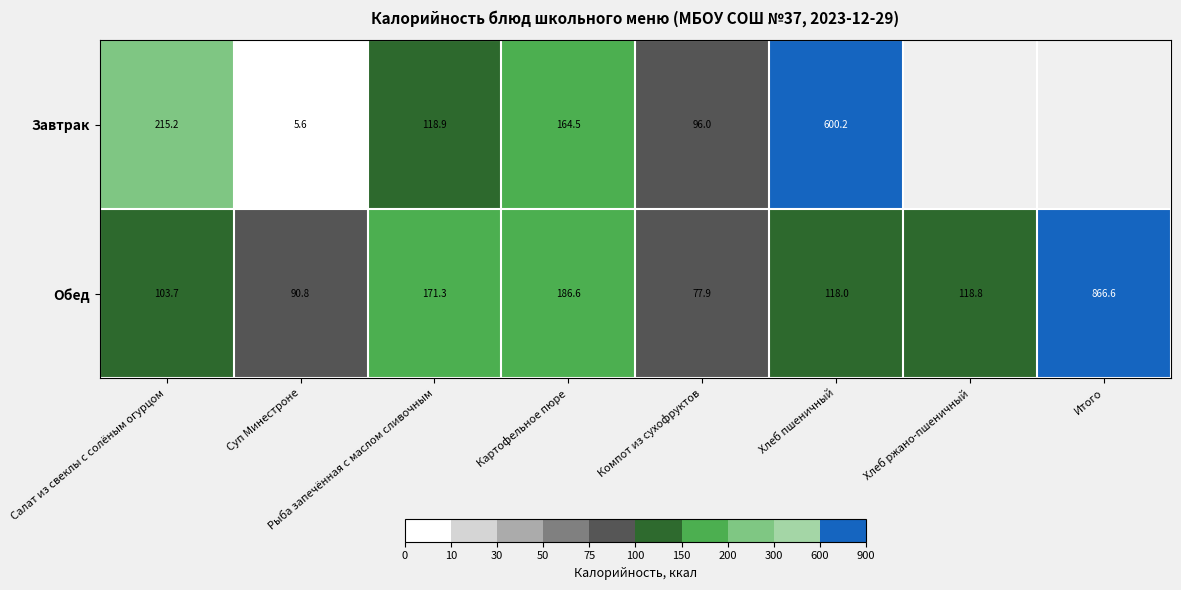

Rank the series at Рыба запечённая с маслом сливочным from lowest to highest value.

Завтрак, Обед